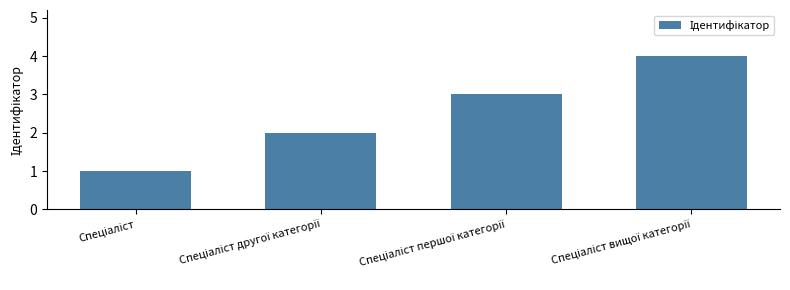

What is the sum of all values?

10